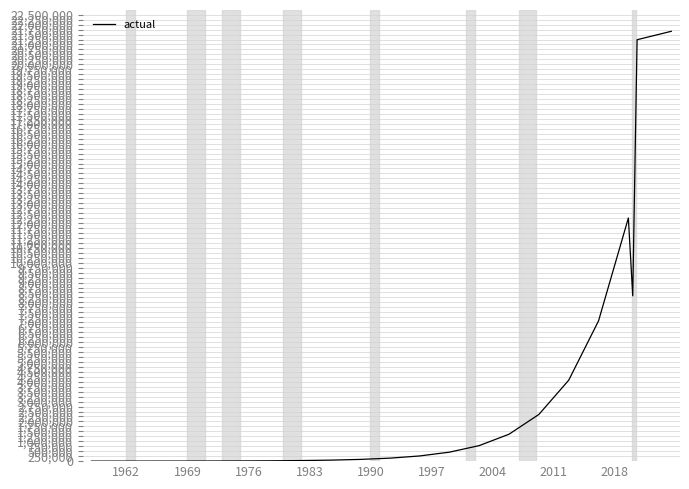

What is the difference between the maximum and minimum values?

21663992.3